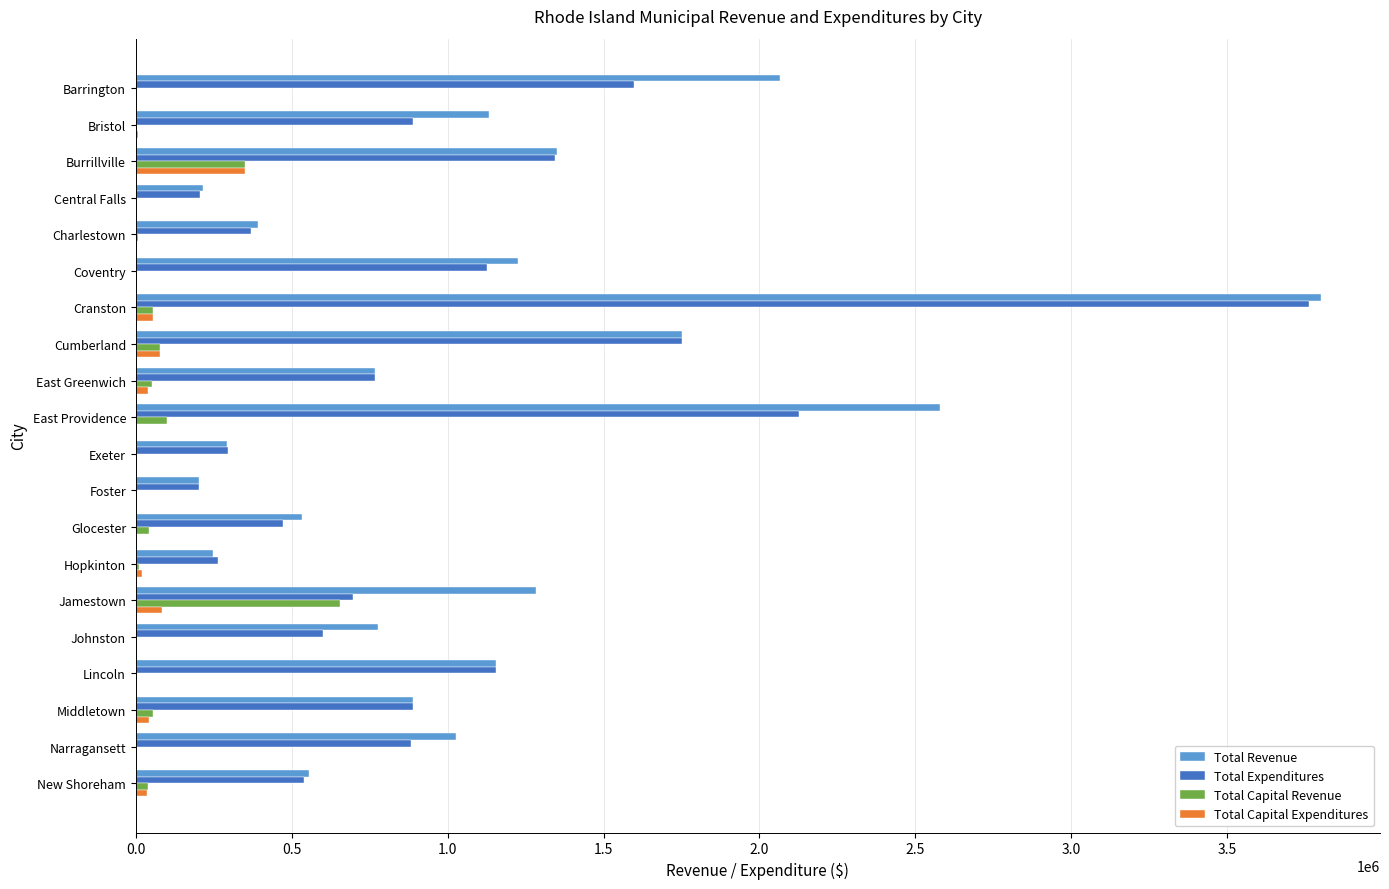

True or false: Total Revenue has a value of 139704.7 at Exeter.

False